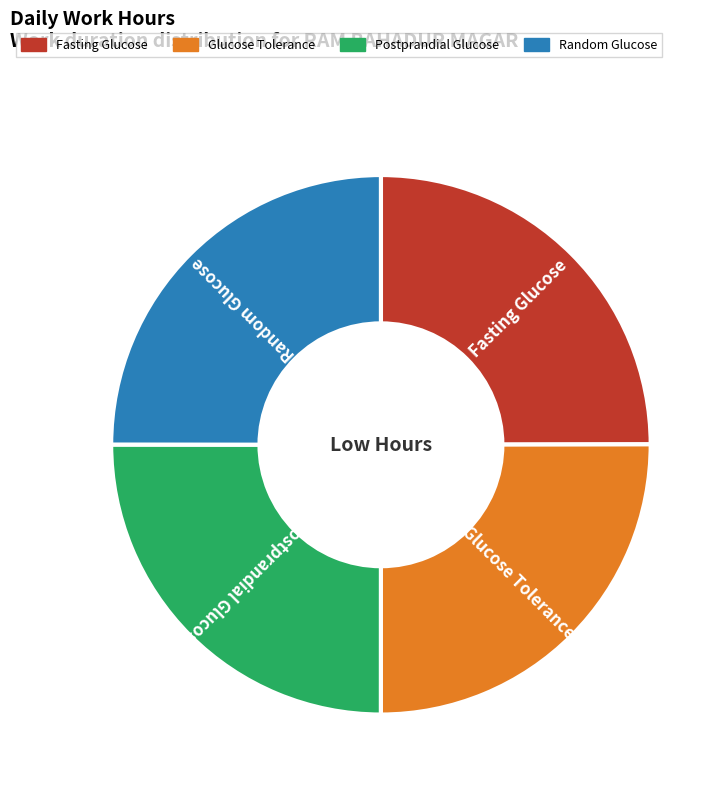

How many slices are in this pie chart?

4